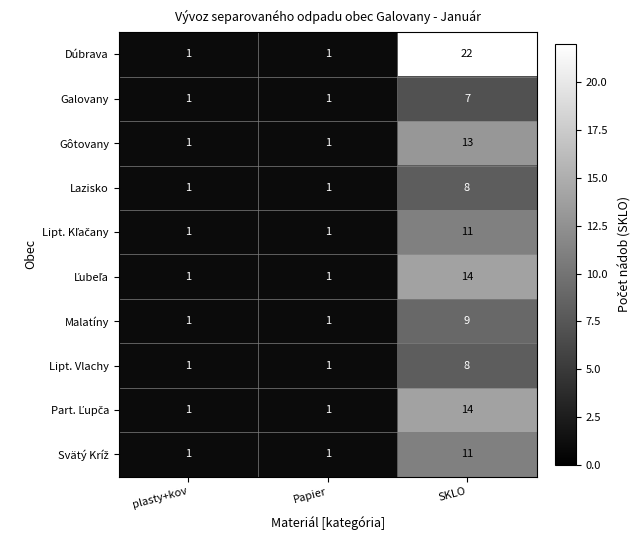

What is the difference between the maximum and minimum values in the Galovany series?

6